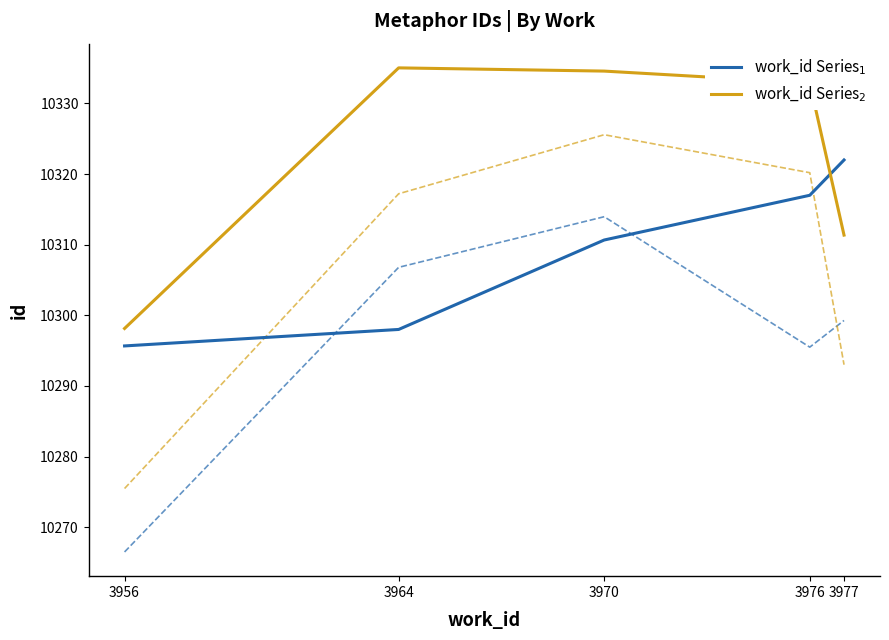

What is the sum of the work_id Series$_1$ values at 3964 and 3976?

20615.0